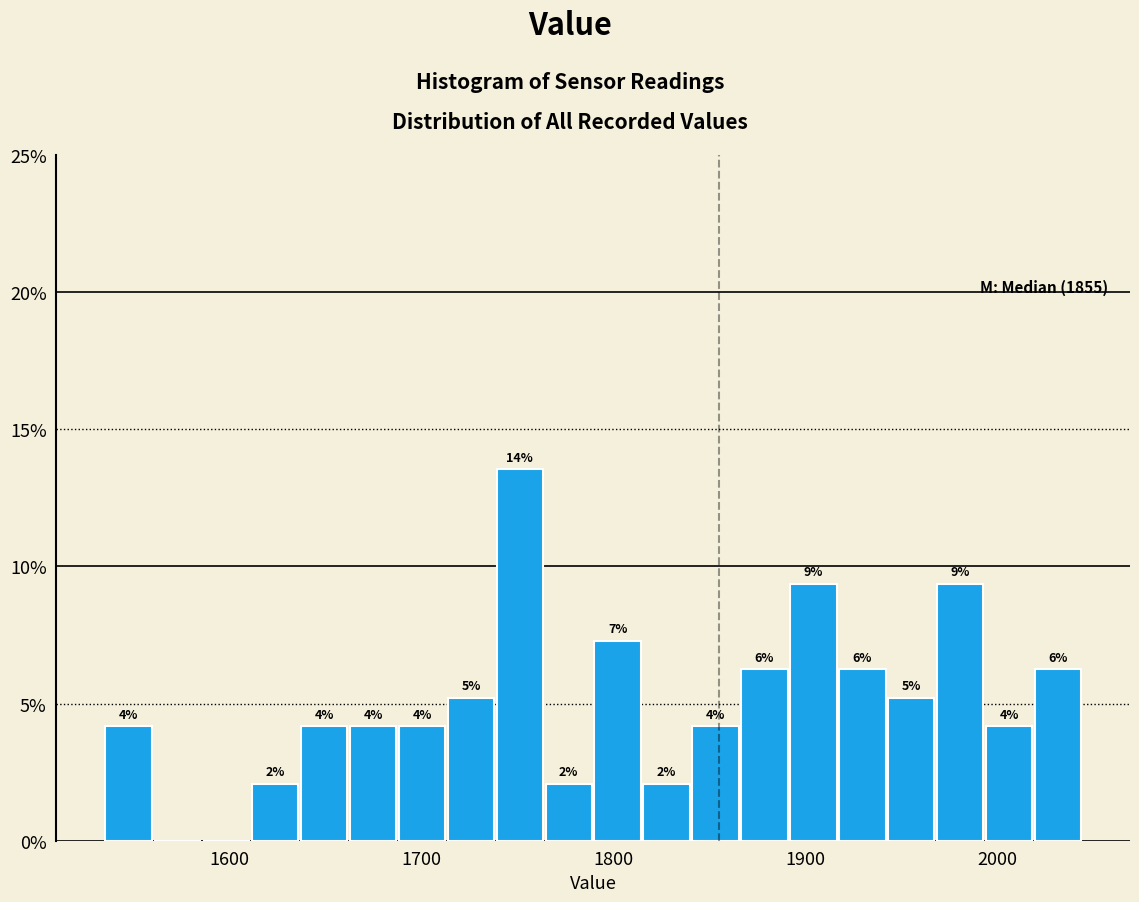

Read against the x-axis, roughly where is the centre of the tallest bar?

1750